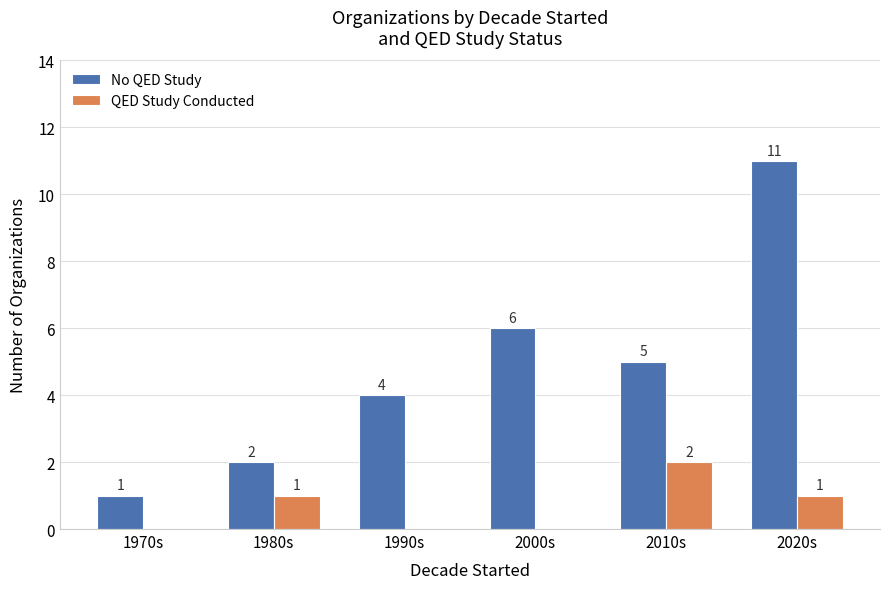

At which label is No QED Study closest to 6?

2000s